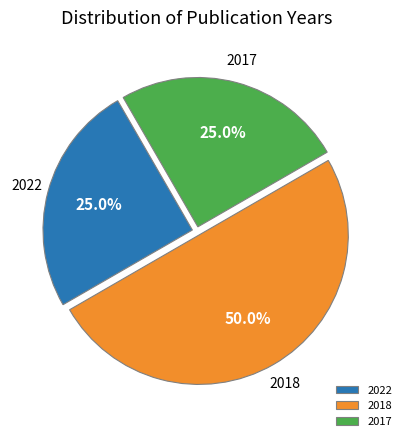

Which category has the biggest portion of the pie?

2018